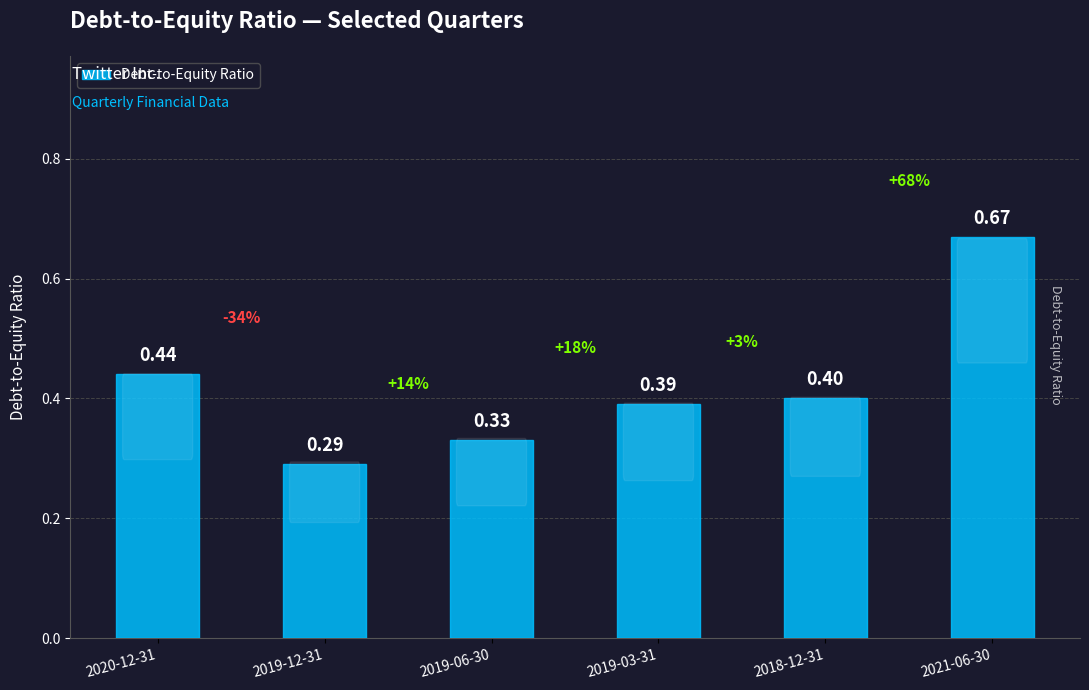

Where is the data nearest to the value 0?

2019-12-31